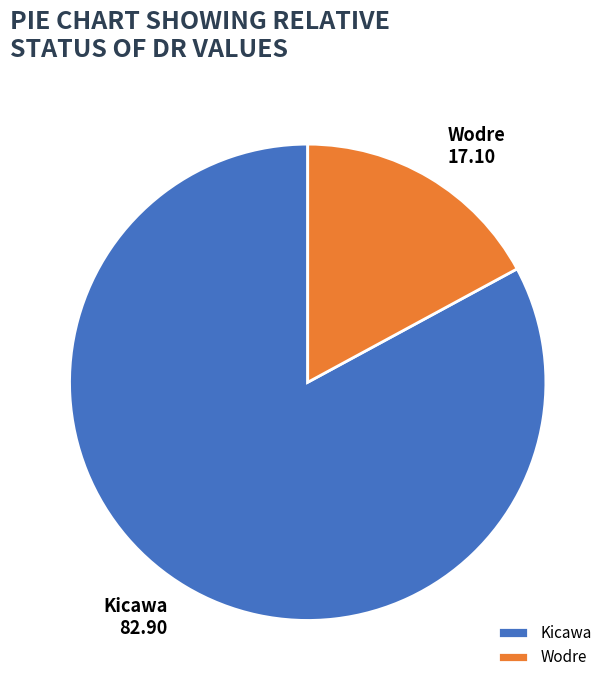

Is it true that Kicawa is 69% of the pie?

False